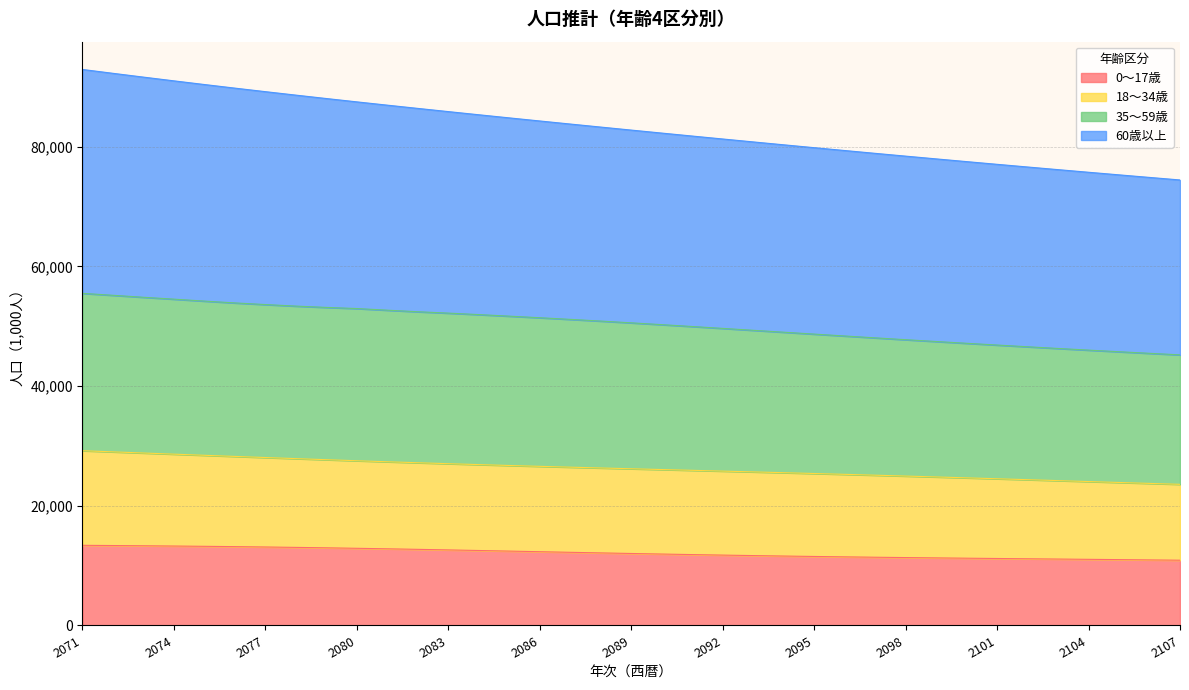

How many data points in 0～17歳 are above 12028?

19